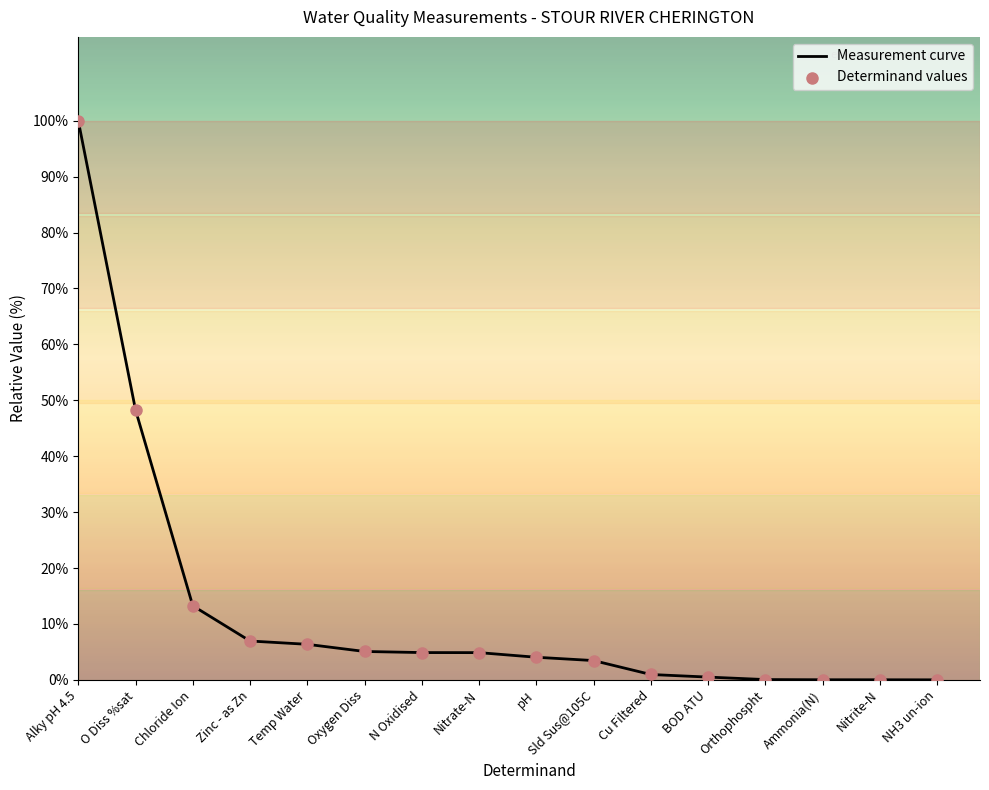

Is it true that the value at Temp Water is 6.4?

True